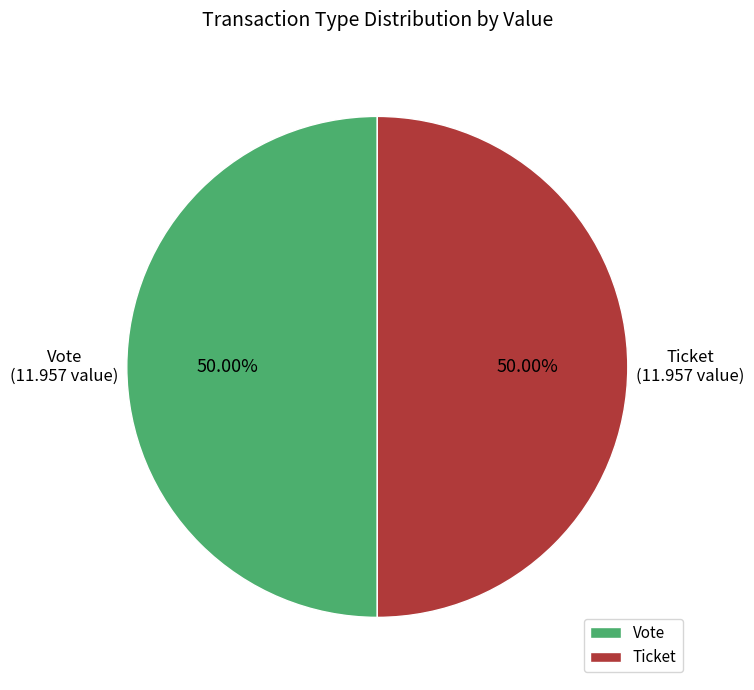

How many segments does this pie chart have?

2